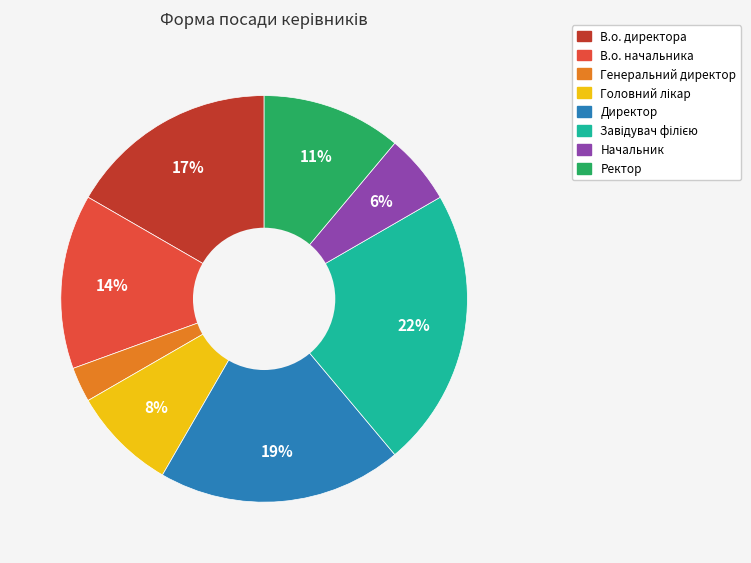

The Ректор slice represents 11% of the pie. True or false?

True